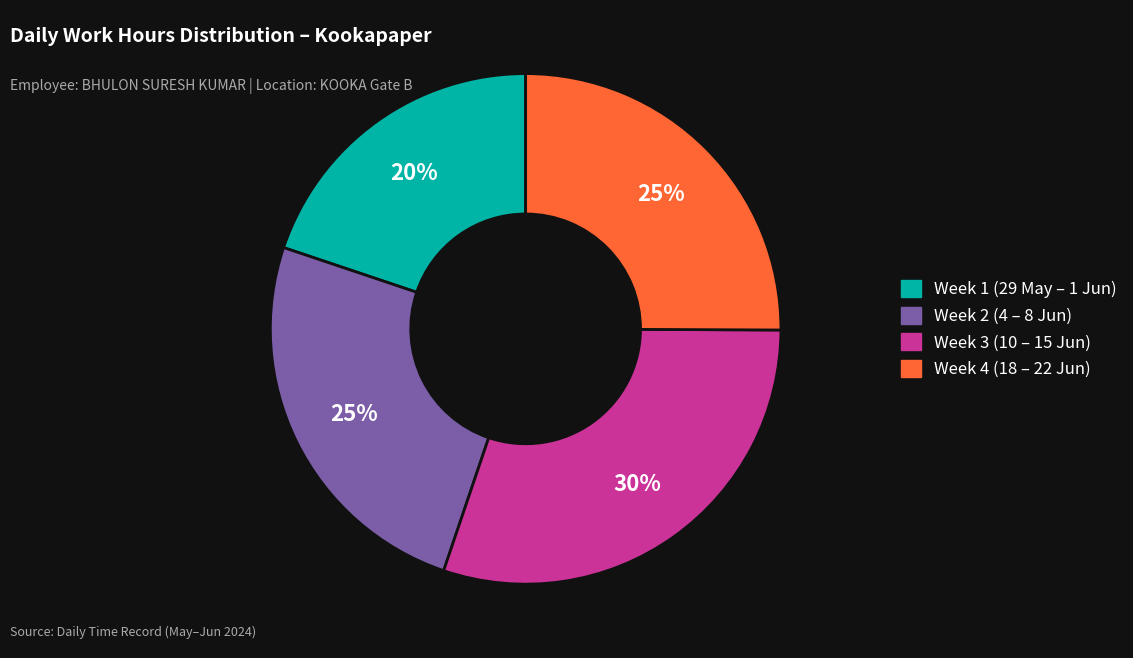

To the nearest percent, what is the average slice percentage?

25%